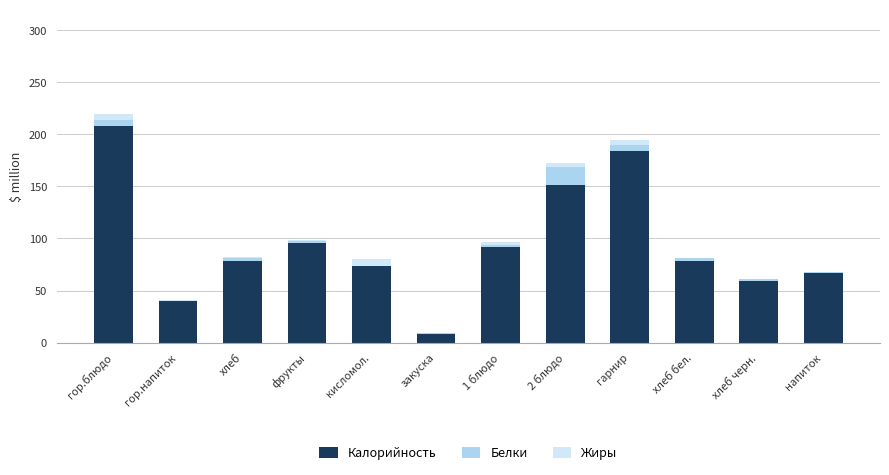

The value of Калорийность at 2 блюдо is 151.8. True or false?

True